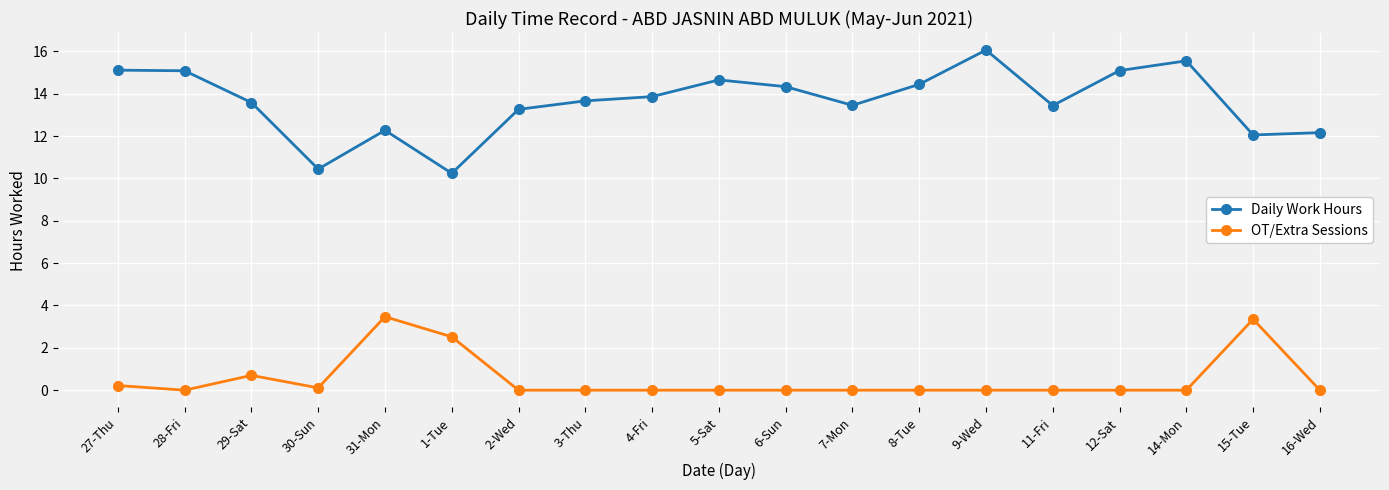

What is the value of the OT/Extra Sessions point at the 5th from the left?

3.5